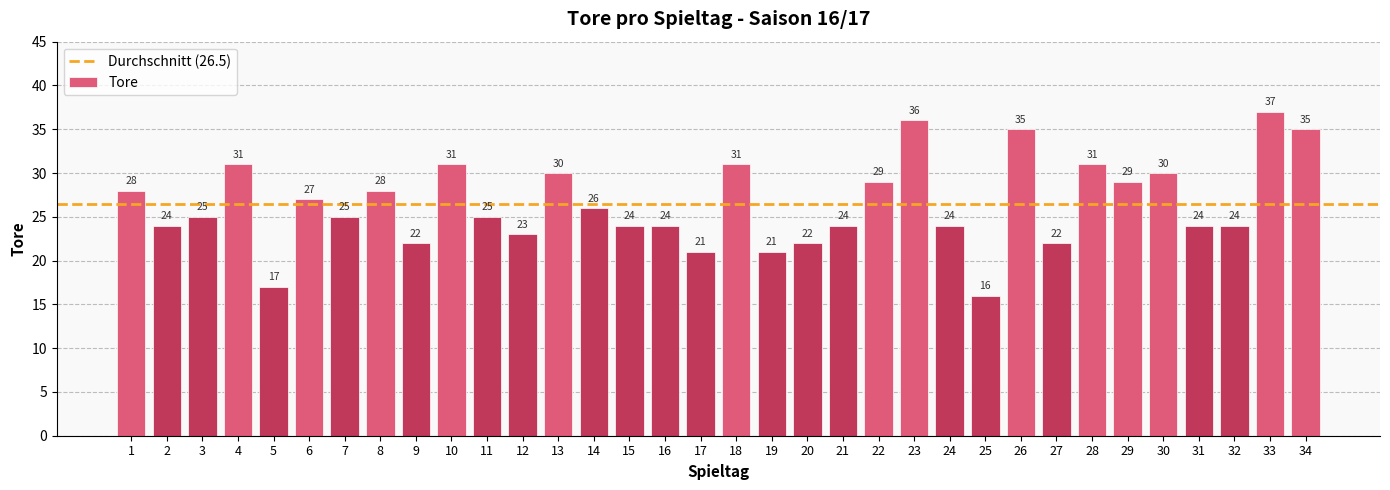

What is the sum of the values at 14 and 6?

53